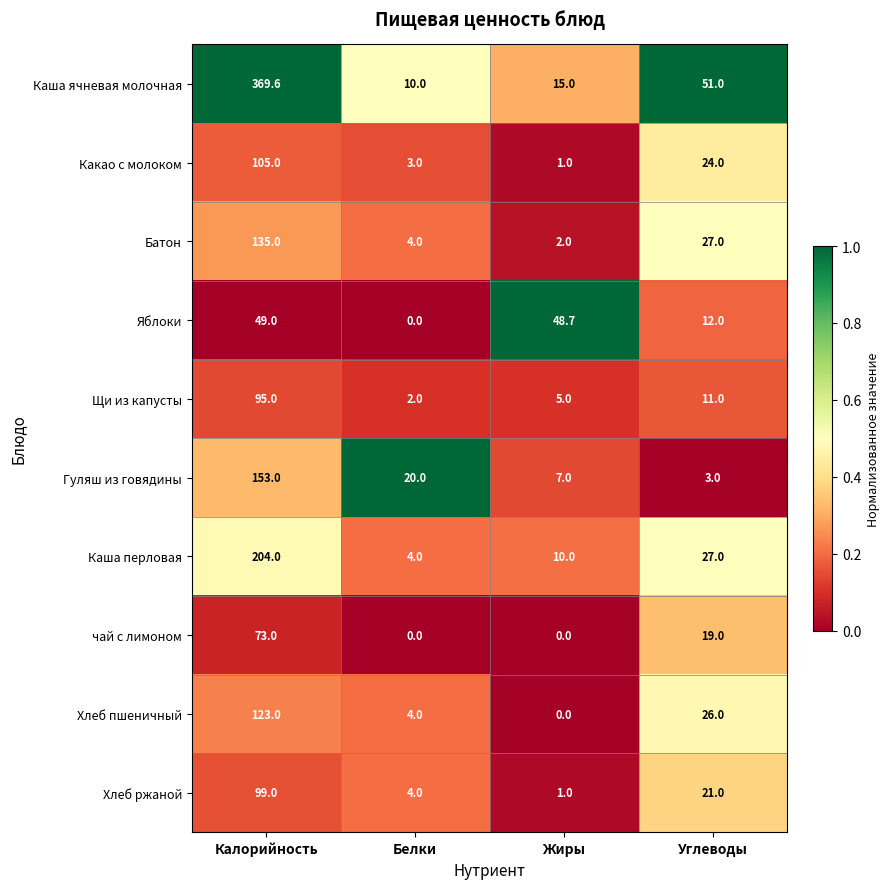

At which label does Щи из капусты first exceed 11?

Калорийность